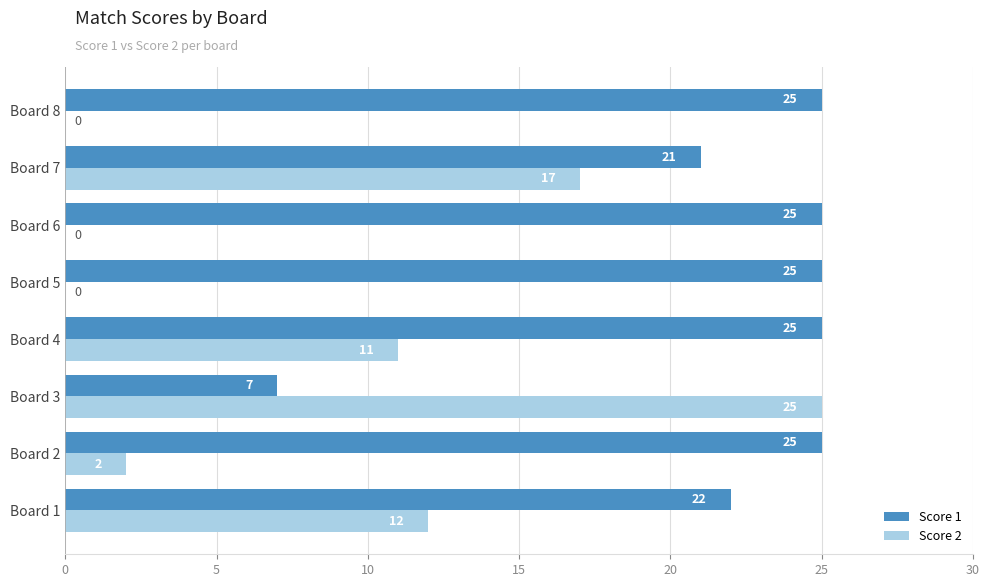

What is the total value across all series at Board 4?

36